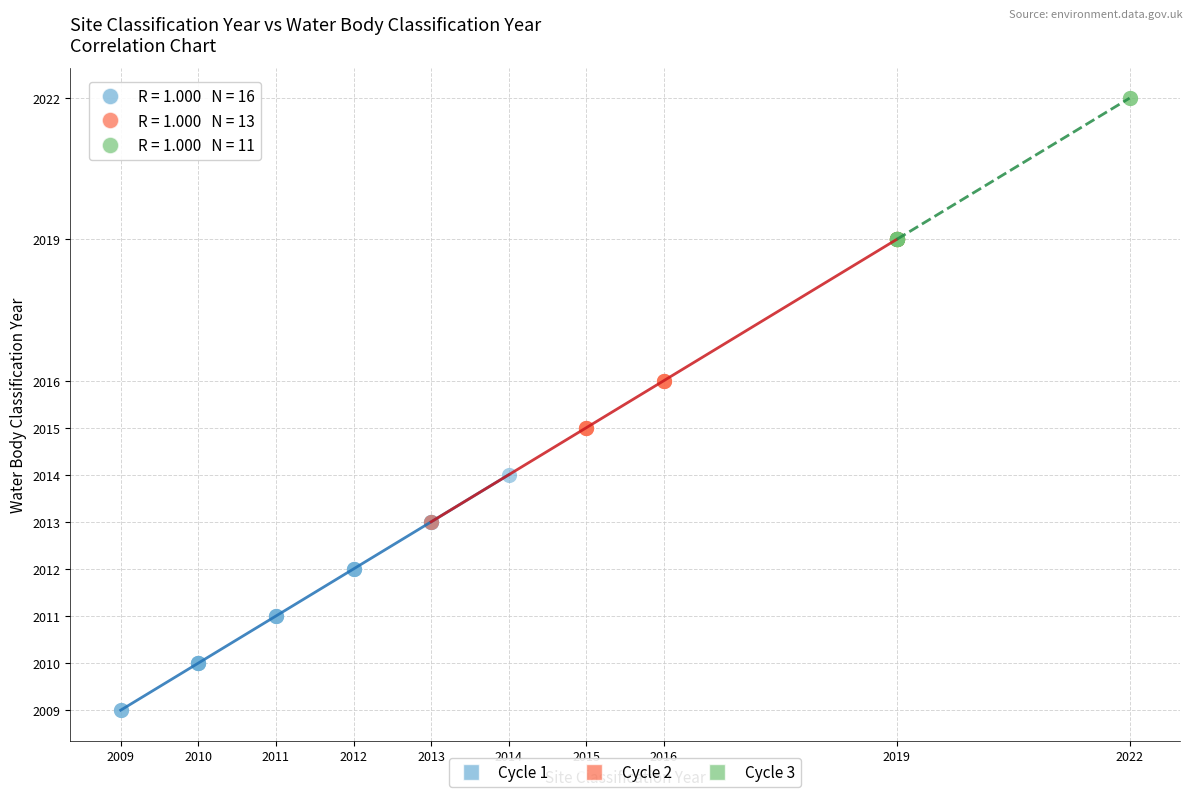

Which series reaches the maximum Y coordinate?

Cycle 3